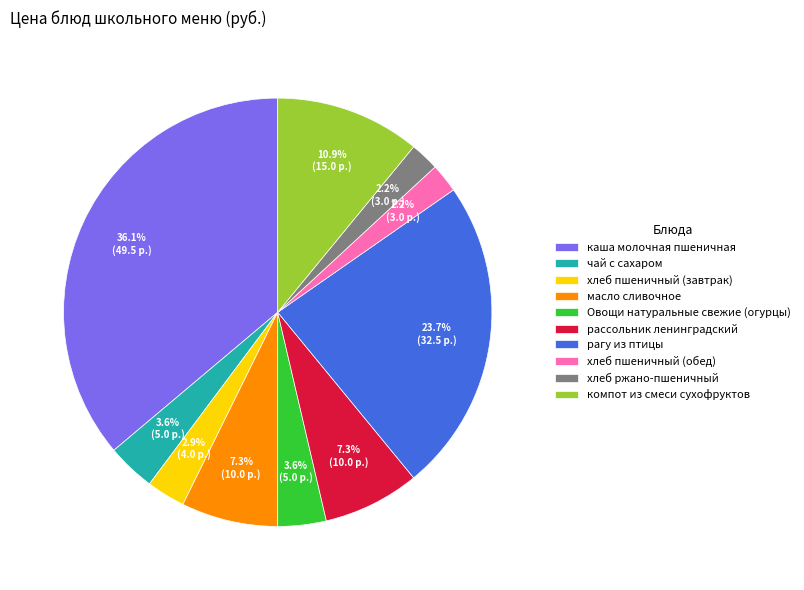

How many segments does this pie chart have?

10